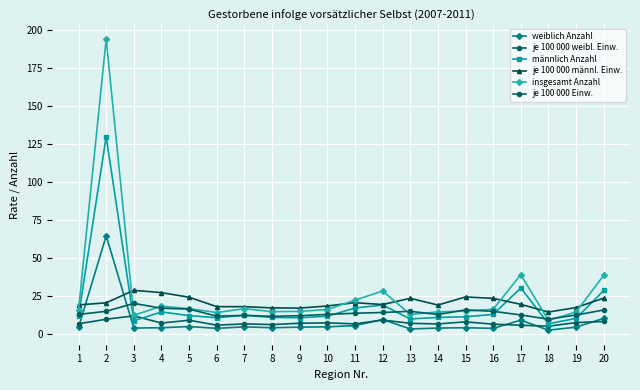

Does the chart display data point markers on the line(s)?

Yes